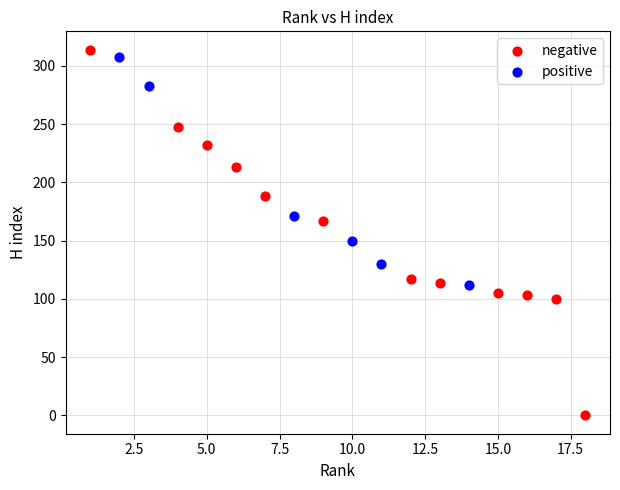

Which series has the largest Y range (max minus min)?

negative